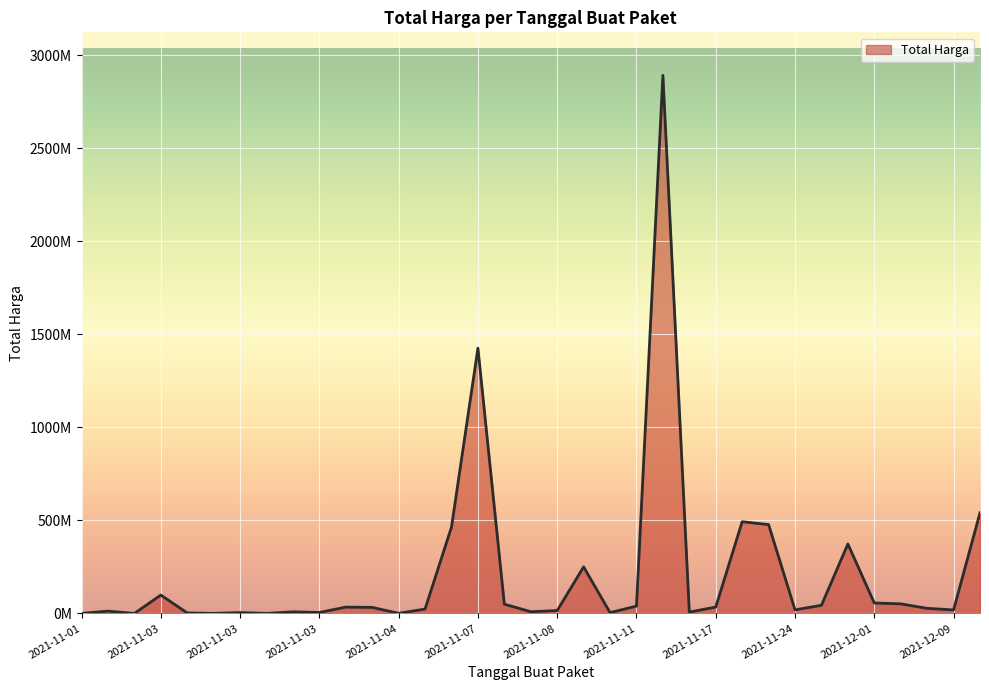

Does the chart have visible grid lines?

Yes